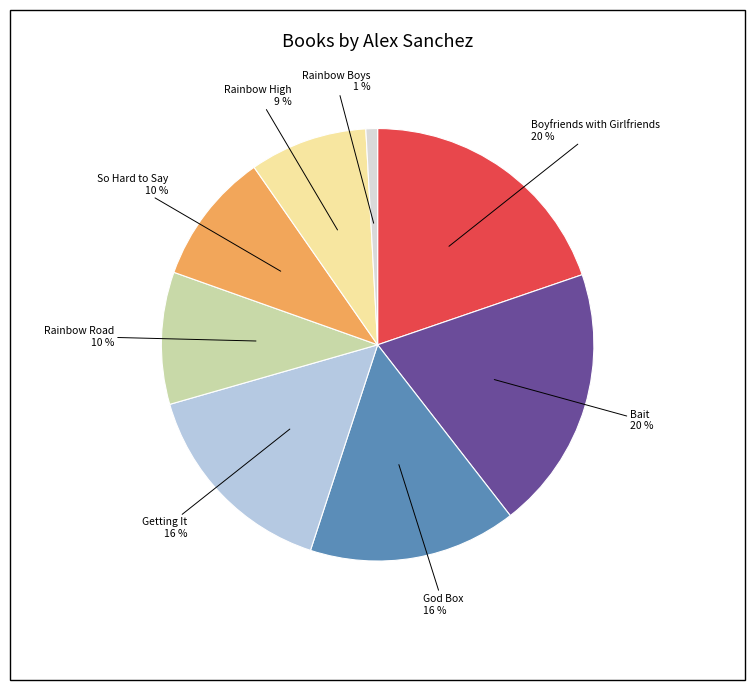

To the nearest percent, what is the difference between the largest and smallest slice percentages?

19%